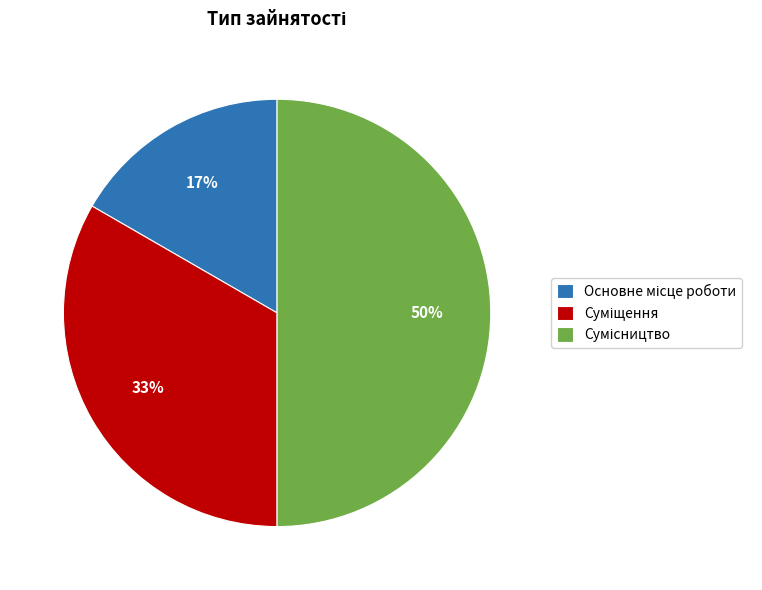

To the nearest percent, what is the average slice percentage?

33%